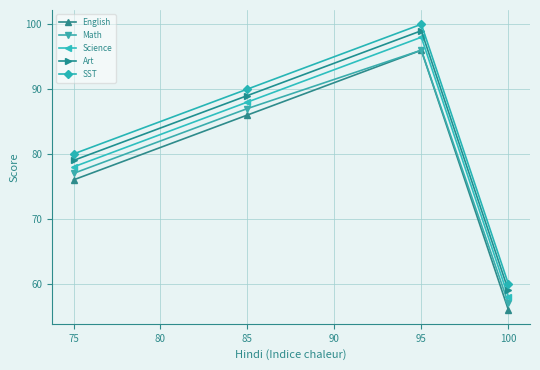

What is the difference between the second highest and minimum values in the Science series?

30